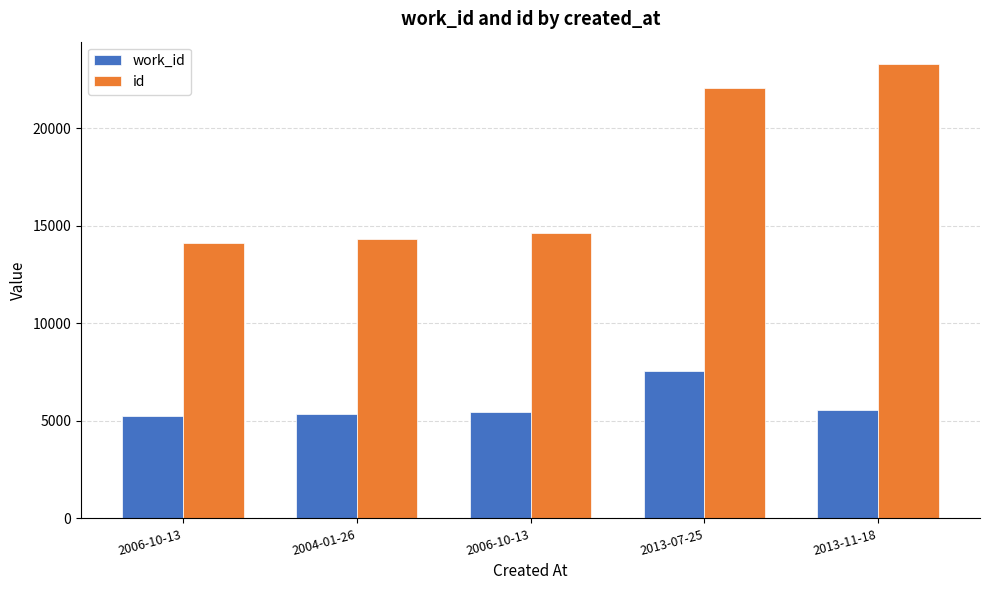

Is it true that id equals 6697 at 2004-01-26?

False